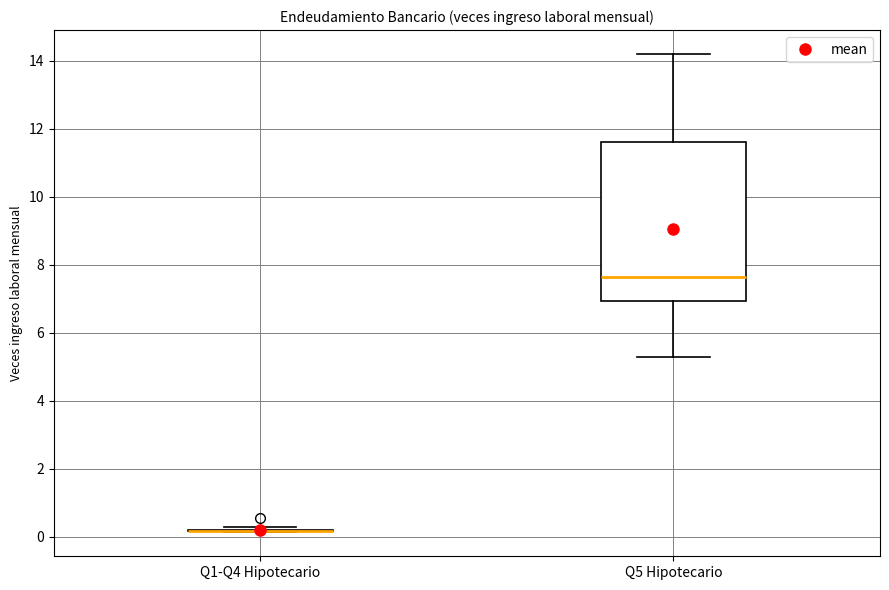

Where is the upper edge of the box for Q5 Hipotecario on the y-axis? The values are not printed on the chart, so give them approximately, as read against the axis.

11.6